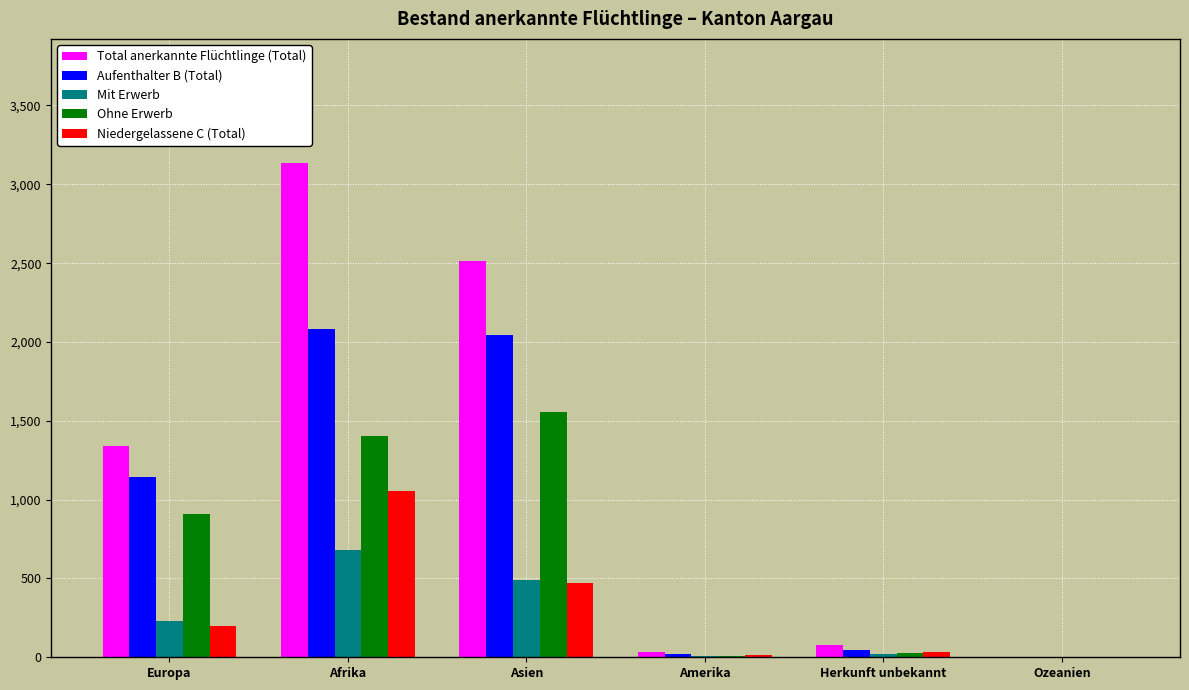

Does the chart contain stacked bars?

No